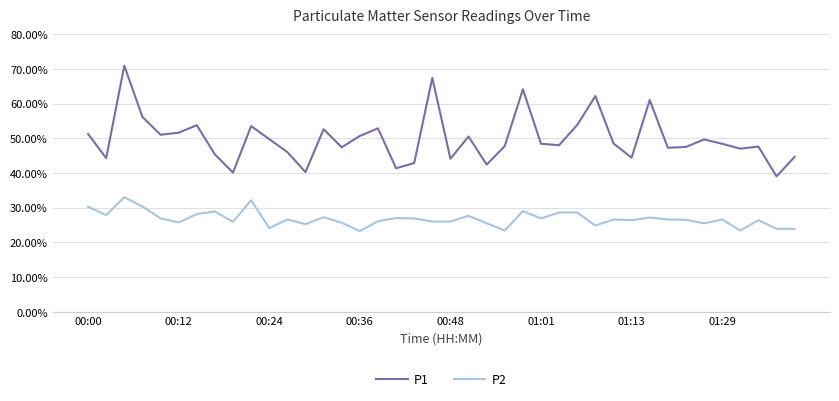

Where is P2 nearest to the value 0?

00:36